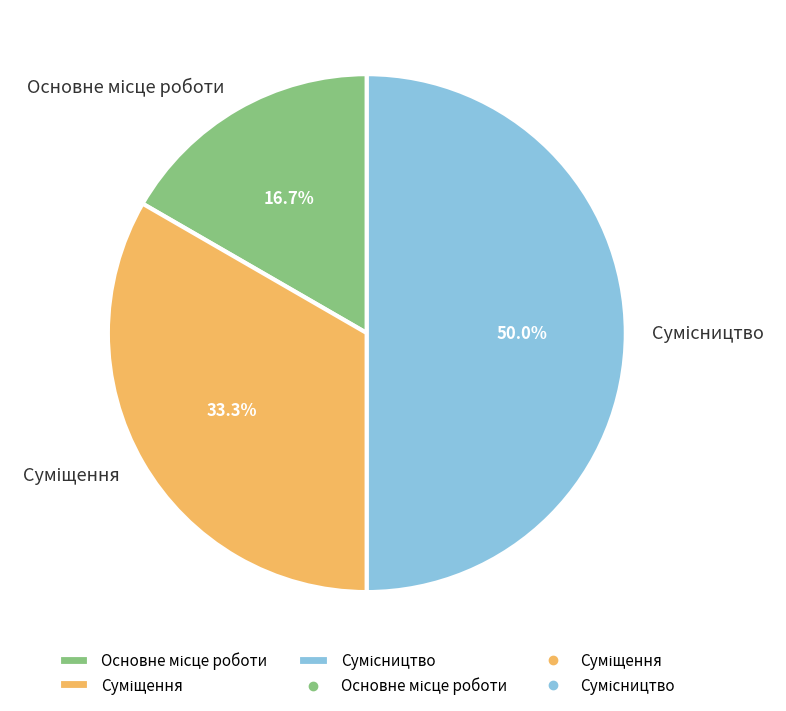

Is there any slice that represents more than half of the pie?

No